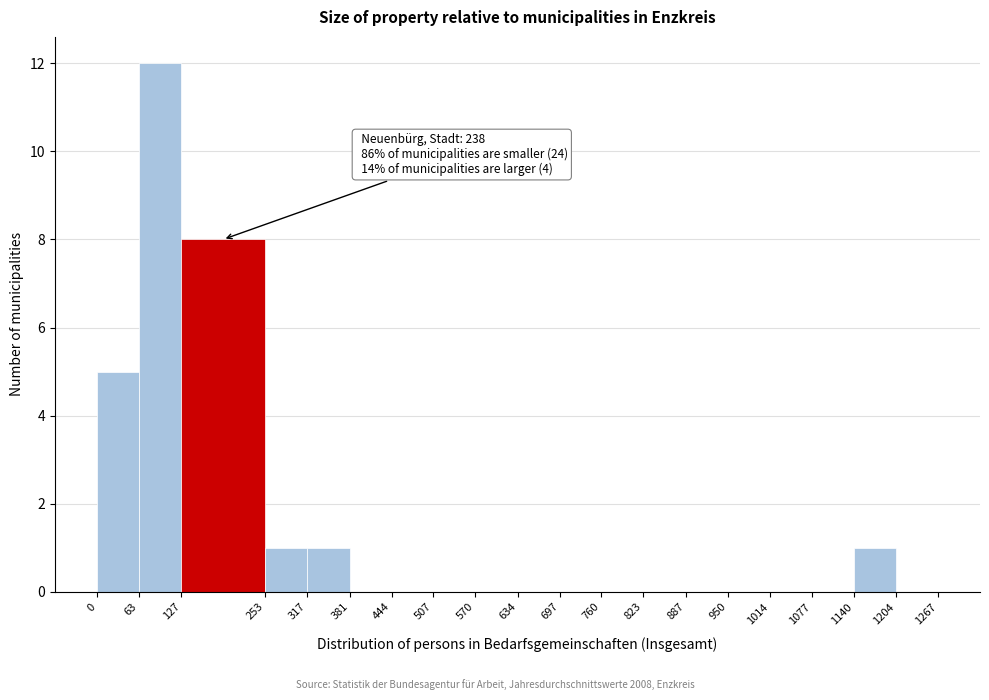

Over which range of the x-axis is the bar tallest?

63 to 127